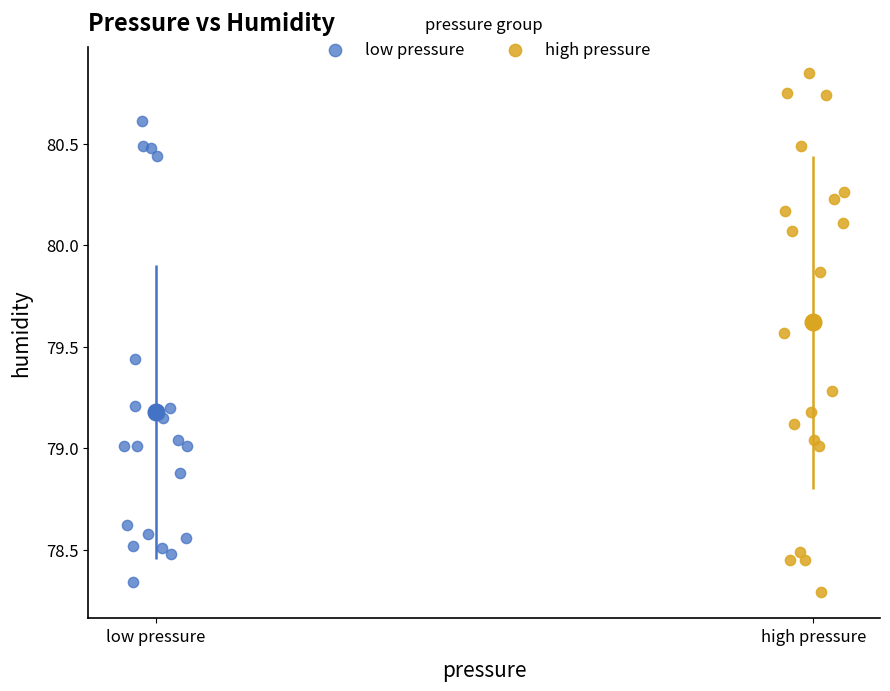

Which series reaches the maximum Y coordinate?

high pressure